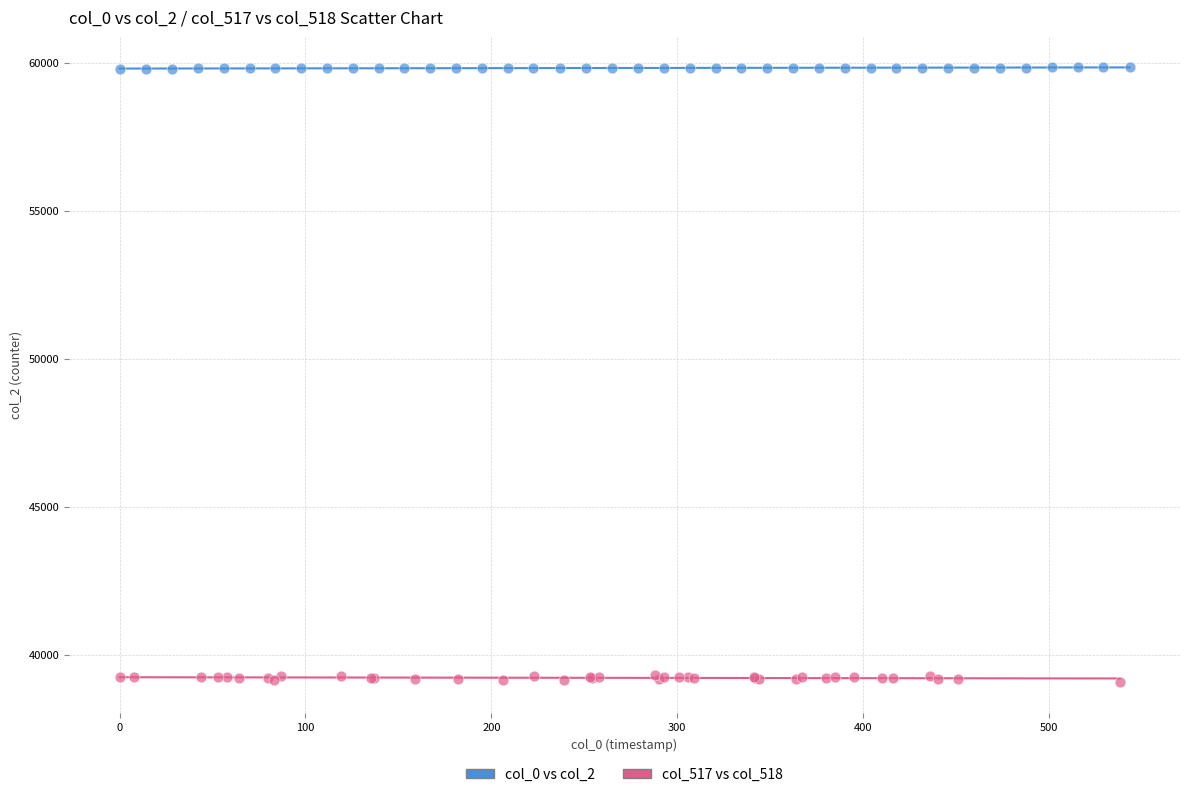

Which series reaches the maximum Y coordinate?

col_0 vs col_2